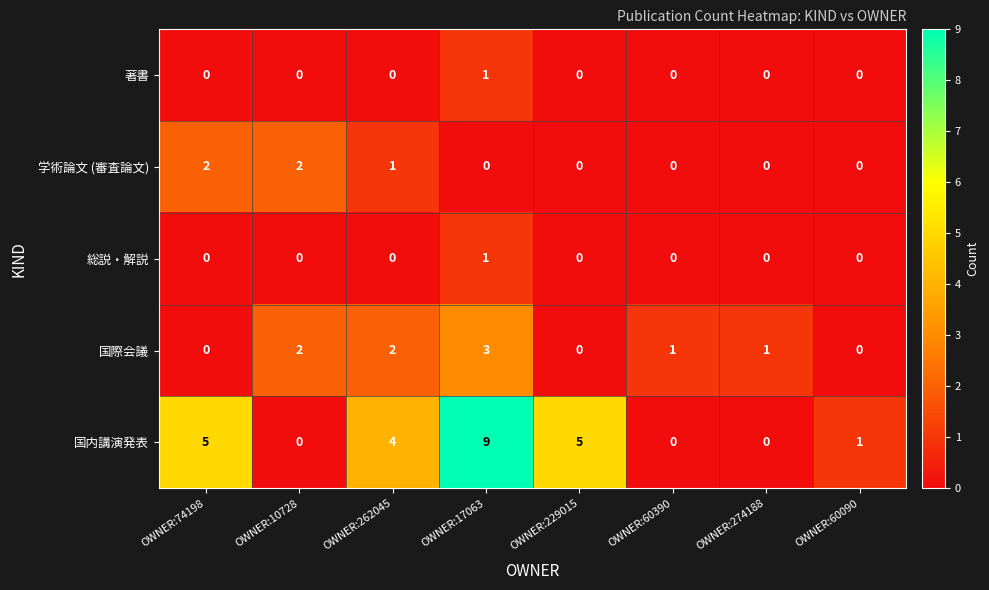

Is it true that 著書 equals 0 at OWNER:274188?

True